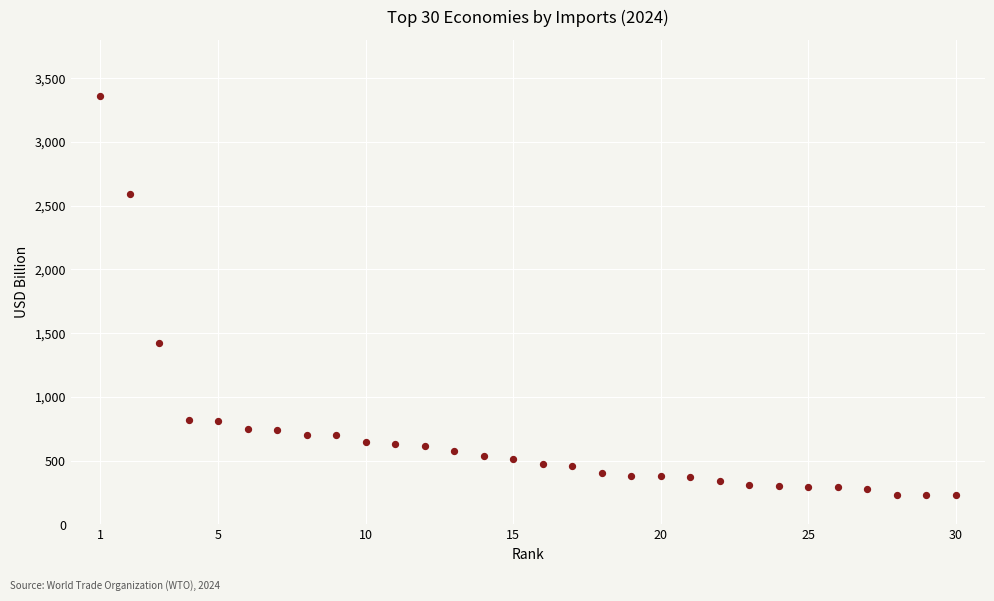

What Y value in the scatter plot is closest to 1795?

1425